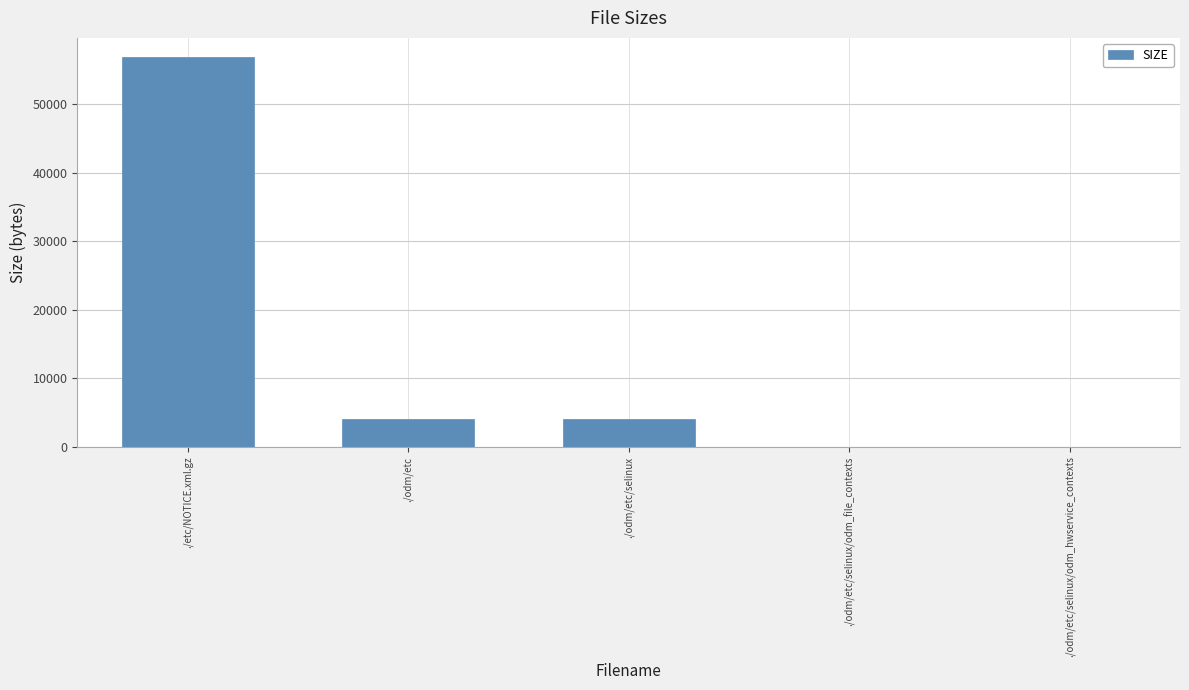

What is the sum of all values?

65048